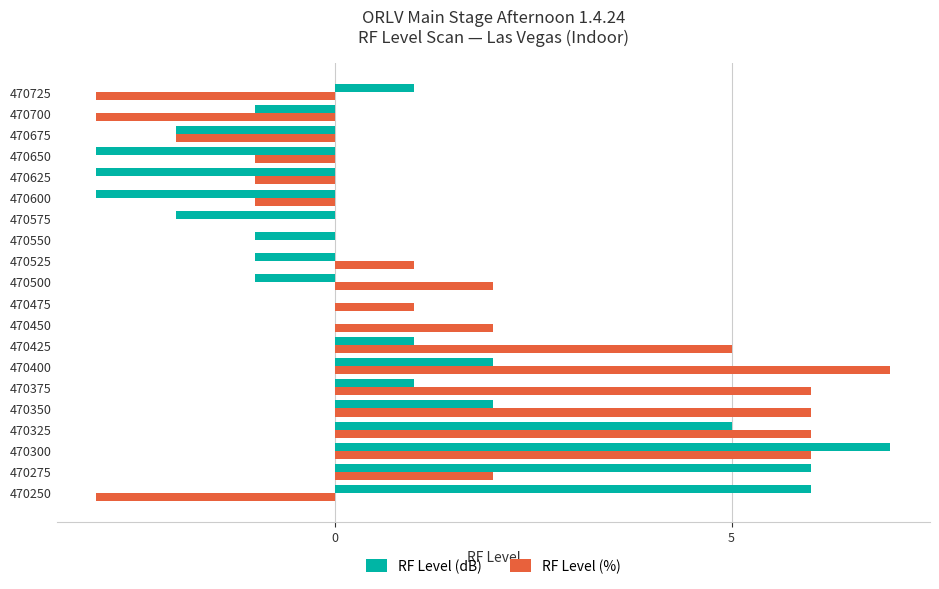

At which category is the sum across all series the highest?

470300